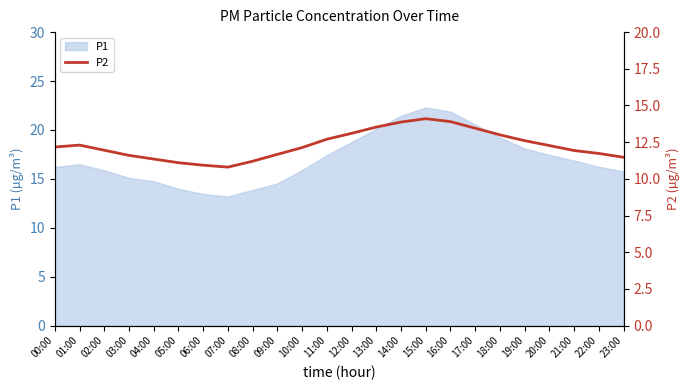

The value of P1 at 14:00 is 11.6. True or false?

False